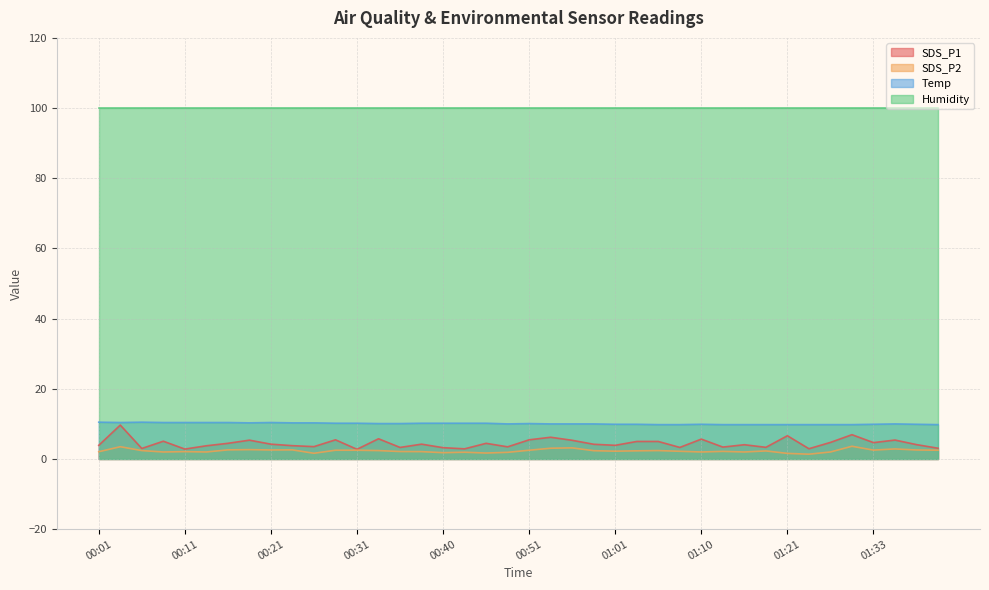

The SDS_P1 series shows 4.1 at 01:16. True or false?

True